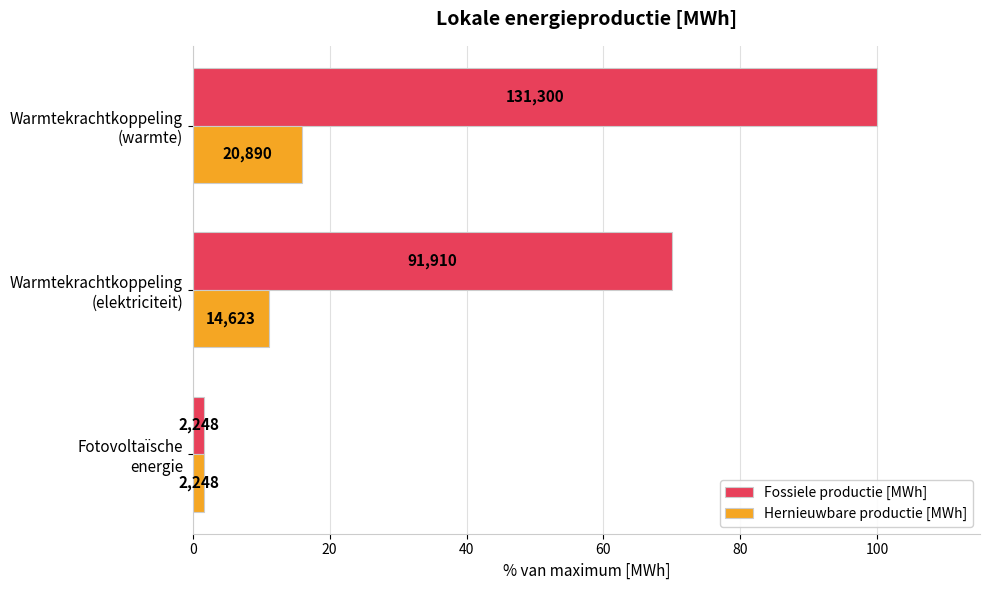

What are all the series names shown in the legend?

Fossiele productie [MWh], Hernieuwbare productie [MWh]